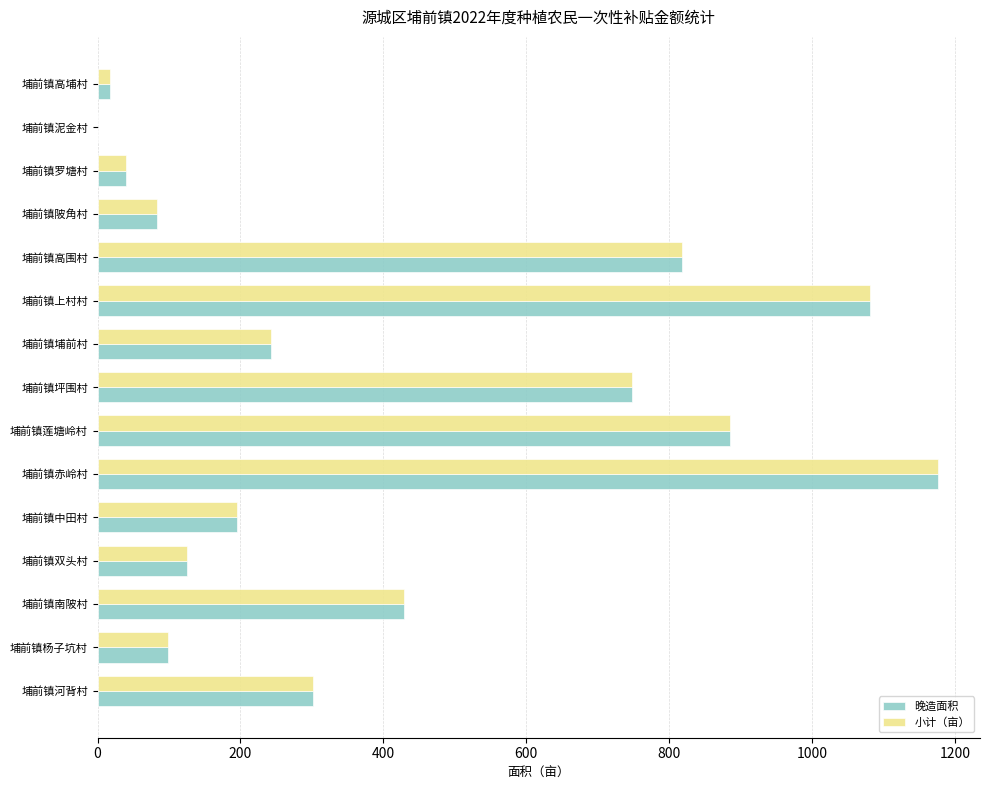

What is the greatest value displayed?

1176.4